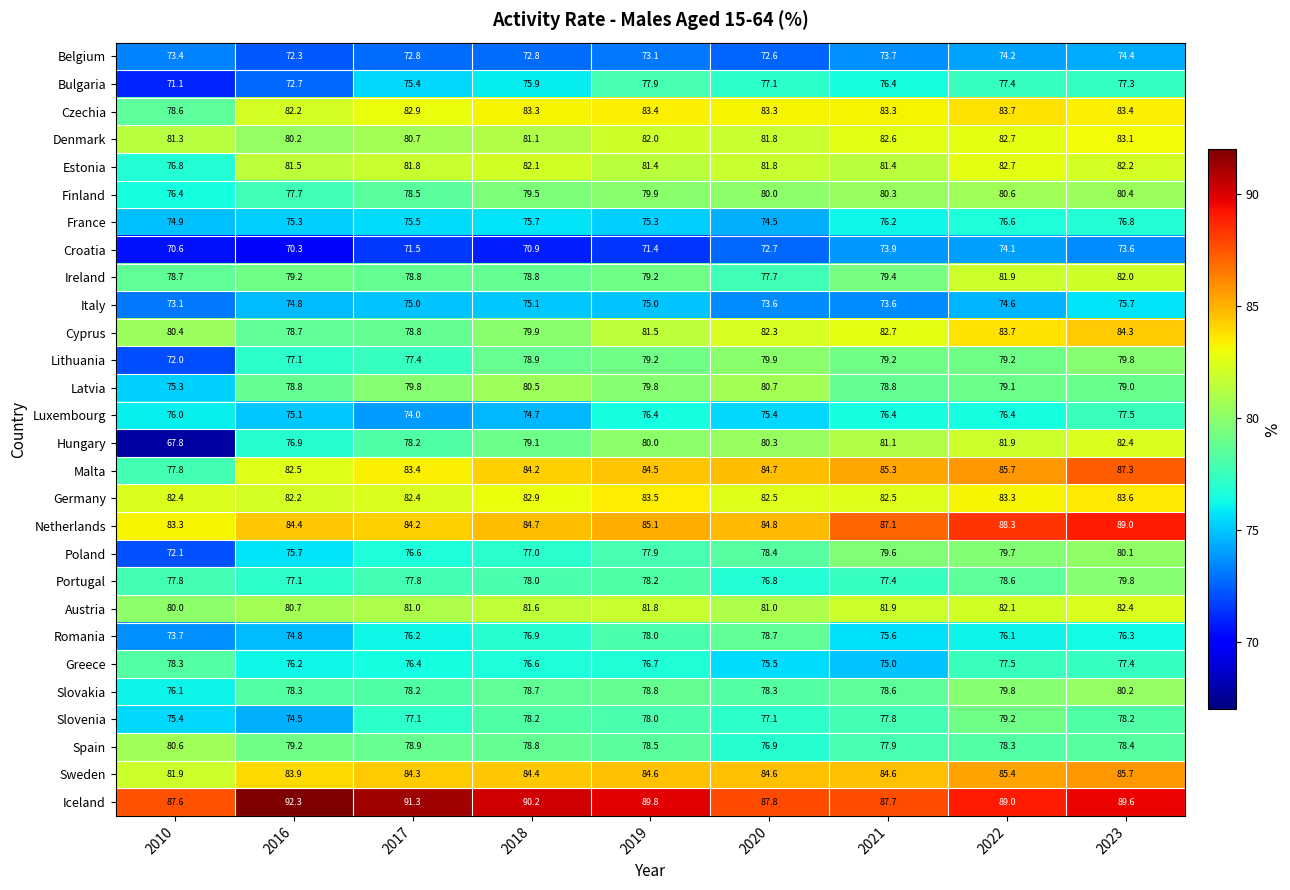

True or false: Belgium has a value of 30.2 at 2022.

False